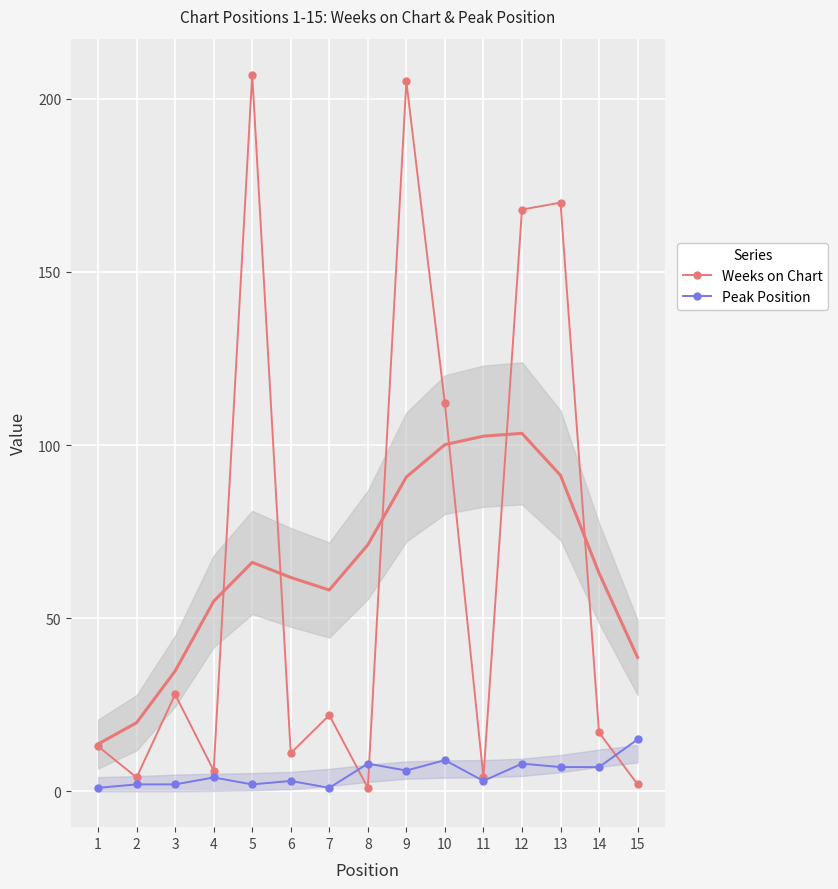

List the labels in order of Peak Position value, largest first.

15, 10, 8, 12, 13, 14, 9, 4, 6, 11, 2, 3, 5, 1, 7